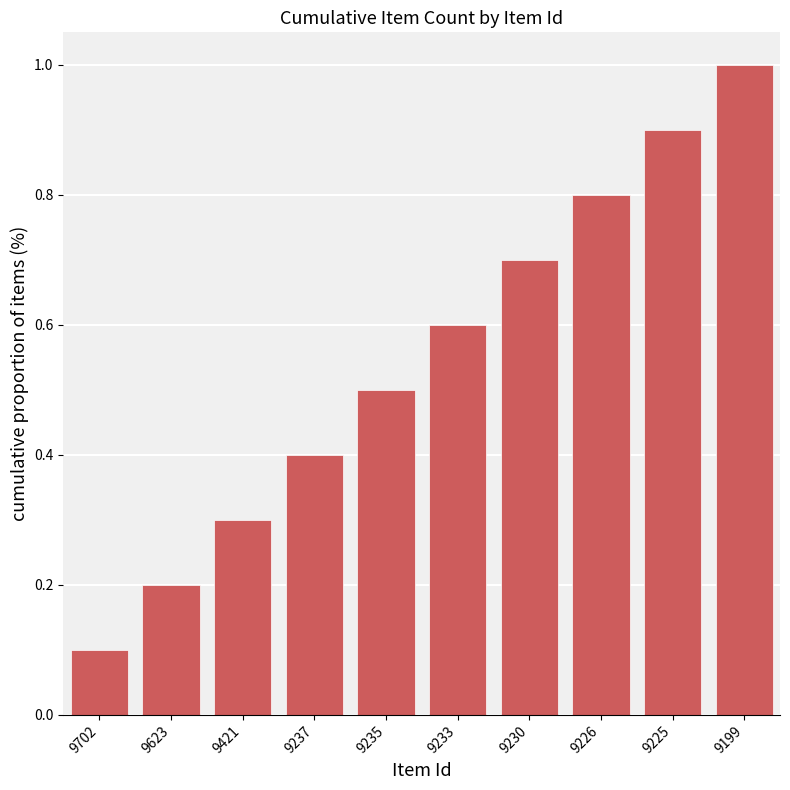

How many distinct data groups are displayed?

1